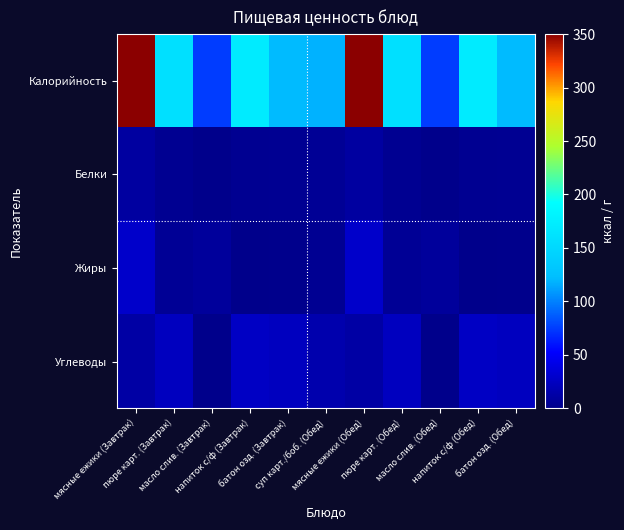

Reading left to right, what are all the values shown in this chart?

Калорийность: мясные ежики (Завтрак)=350	пюре карт. (Завтрак)=159	масло слив. (Завтрак)=75	напиток с/ф (Завтрак)=171	батон озд. (Завтрак)=121	суп карт./боб. (Обед)=118	мясные ежики (Обед)=350	пюре карт. (Обед)=159	масло слив. (Обед)=75	напиток с/ф (Обед)=171	батон озд. (Обед)=121
Белки: мясные ежики (Завтрак)=10	пюре карт. (Завтрак)=3	масло слив. (Завтрак)=0	напиток с/ф (Завтрак)=3	батон озд. (Завтрак)=4	суп карт./боб. (Обед)=5	мясные ежики (Обед)=10	пюре карт. (Обед)=3	масло слив. (Обед)=0	напиток с/ф (Обед)=3	батон озд. (Обед)=4
Жиры: мясные ежики (Завтрак)=29	пюре карт. (Завтрак)=5	масло слив. (Завтрак)=8	напиток с/ф (Завтрак)=0	батон озд. (Завтрак)=1	суп карт./боб. (Обед)=4	мясные ежики (Обед)=29	пюре карт. (Обед)=5	масло слив. (Обед)=8	напиток с/ф (Обед)=0	батон озд. (Обед)=1
Углеводы: мясные ежики (Завтрак)=12	пюре карт. (Завтрак)=24	масло слив. (Завтрак)=0	напиток с/ф (Завтрак)=26	батон озд. (Завтрак)=24	суп карт./боб. (Обед)=16	мясные ежики (Обед)=12	пюре карт. (Обед)=24	масло слив. (Обед)=0	напиток с/ф (Обед)=26	батон озд. (Обед)=24